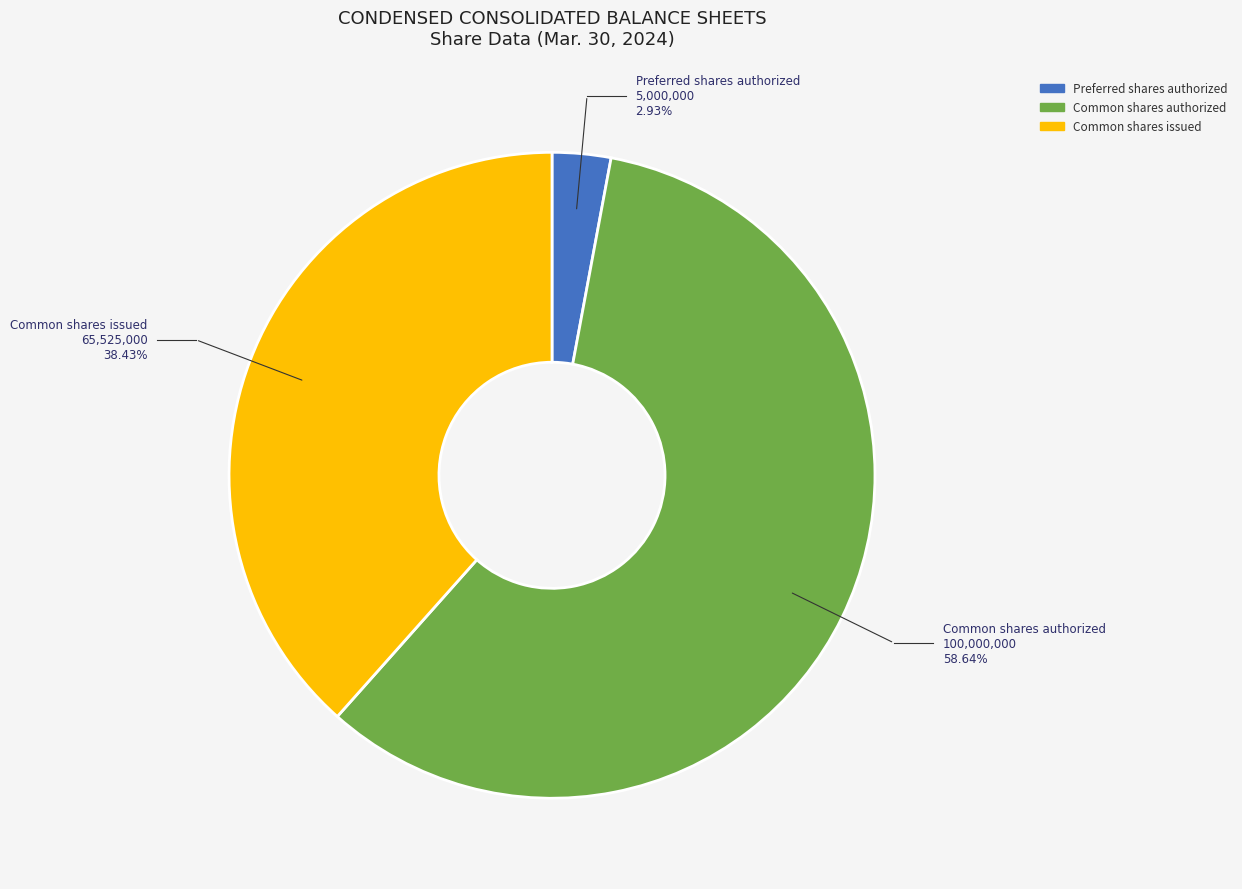

What percentage is NOT represented by Common shares issued?

61.6%